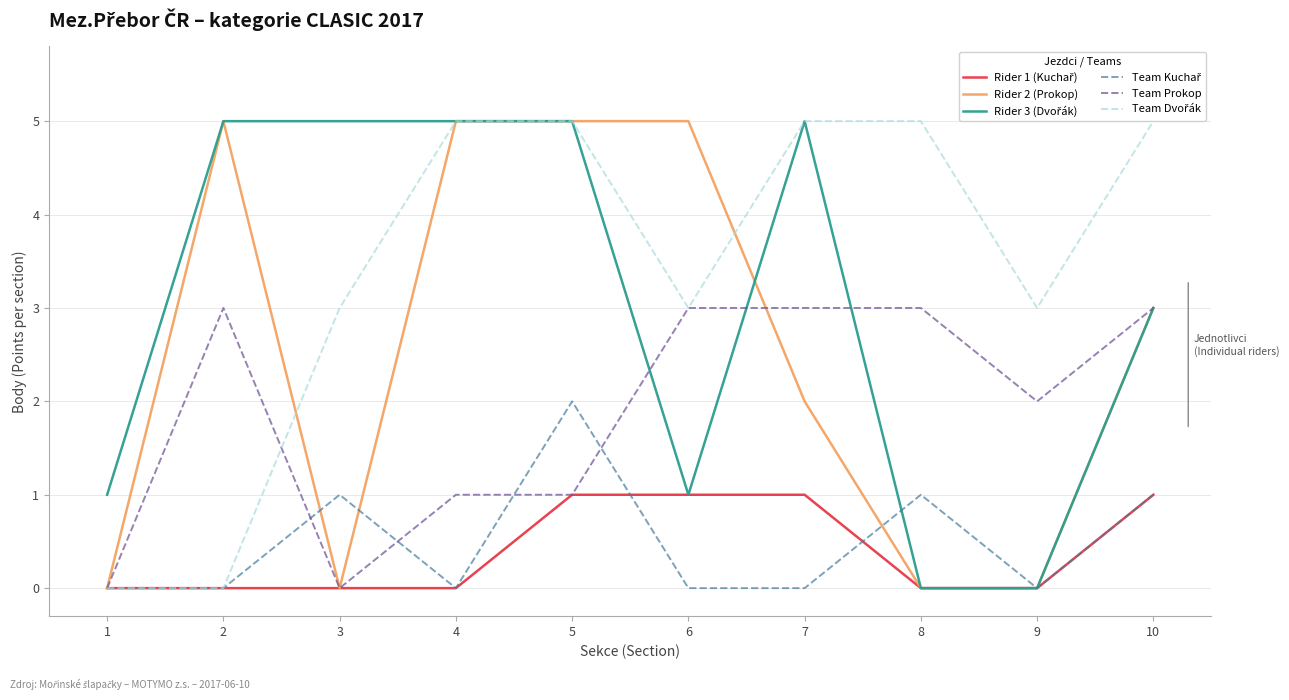

In Team Prokop, how many points are higher than both neighbors (excluding endpoints)?

1